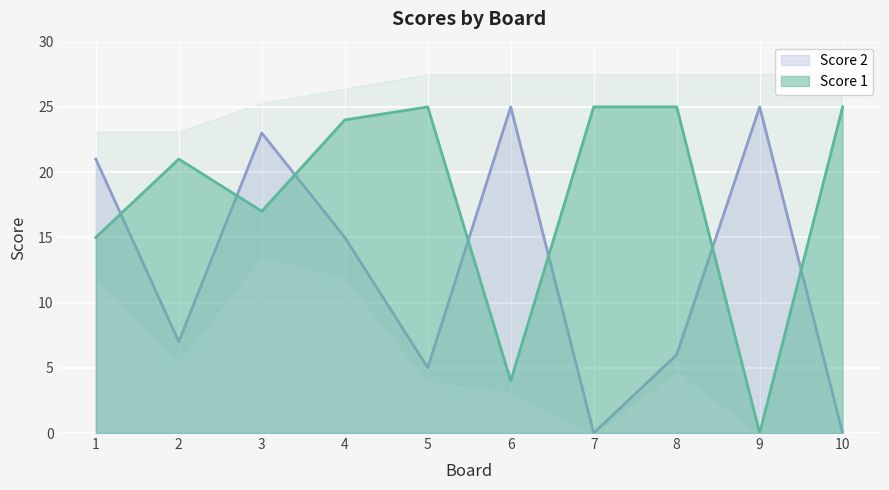

What are all the series names shown in the legend?

Score 1, Score 2